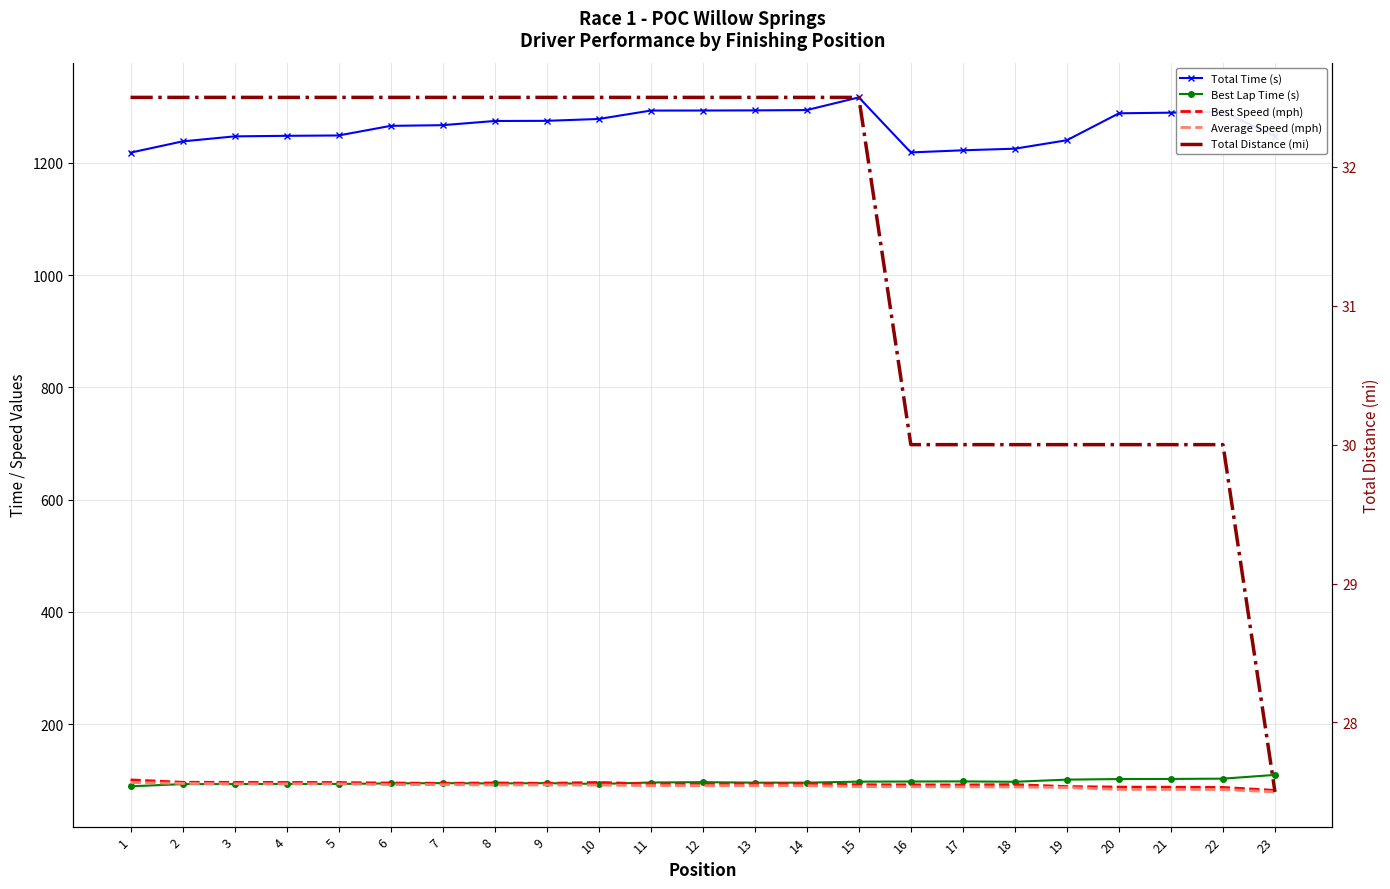

Does the chart have visible grid lines?

Yes